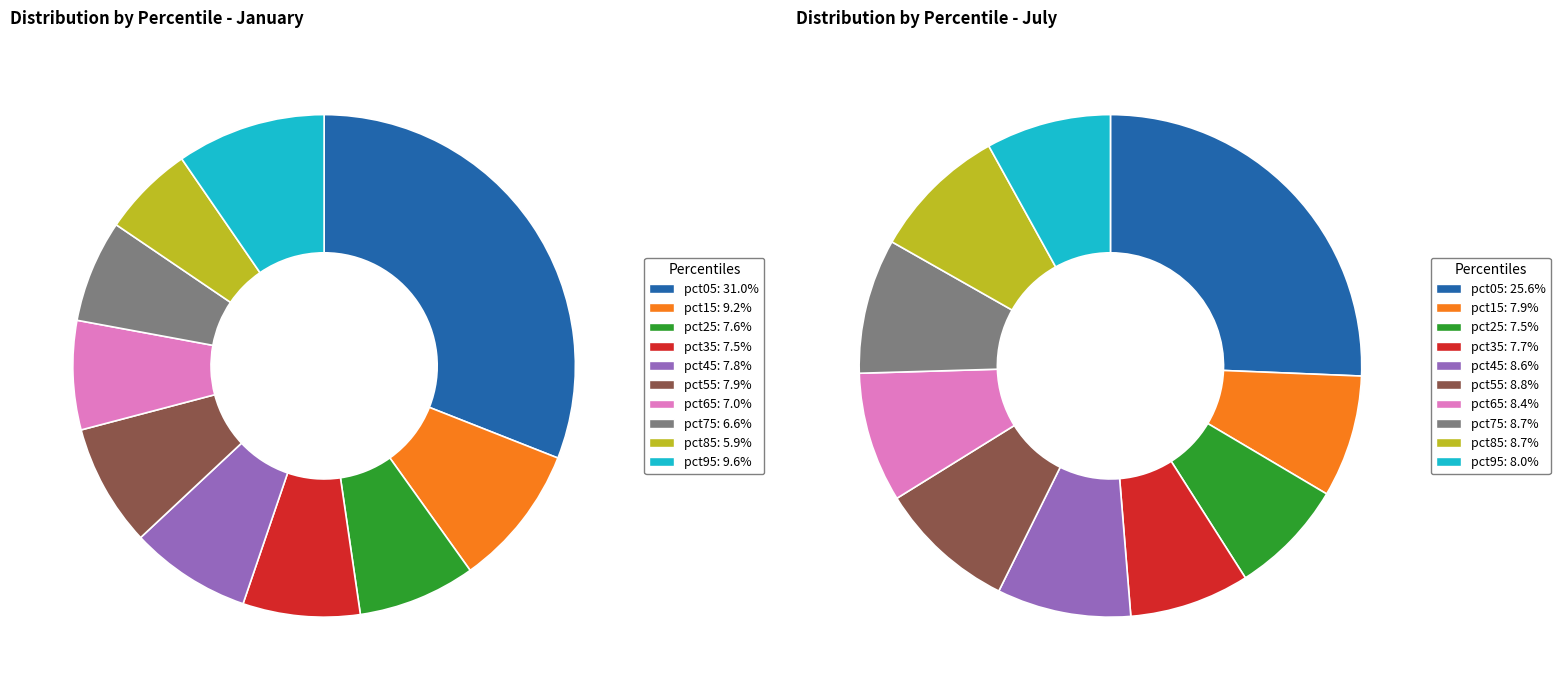

Which series has the largest range (max minus min)?

jan_values